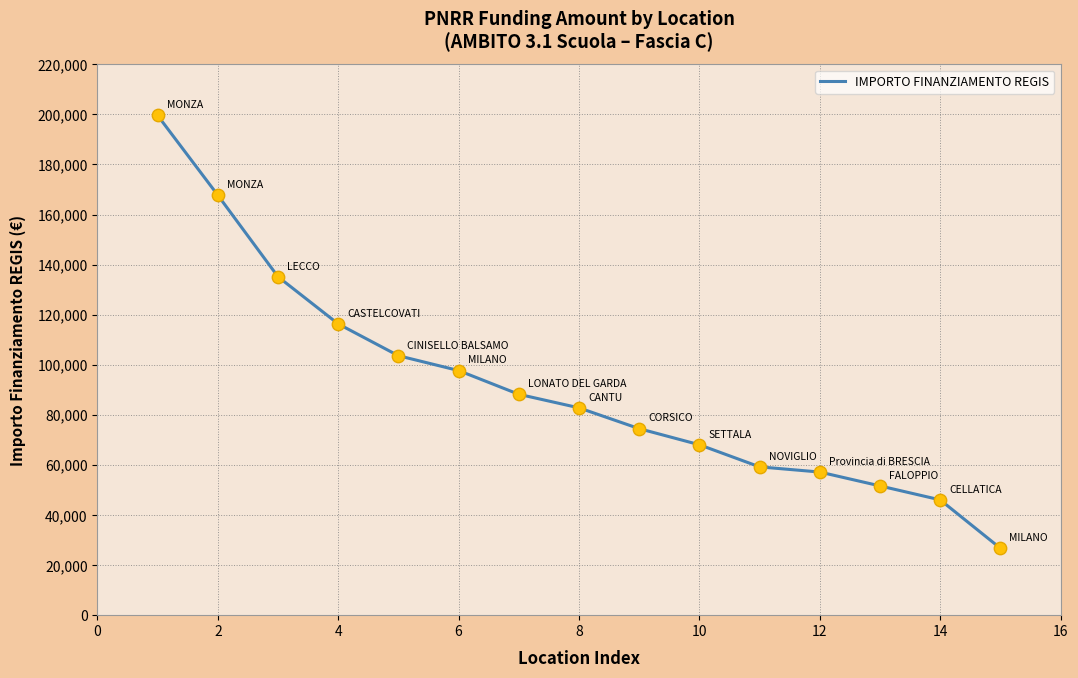

What is the difference between the maximum and minimum values?

172837.8